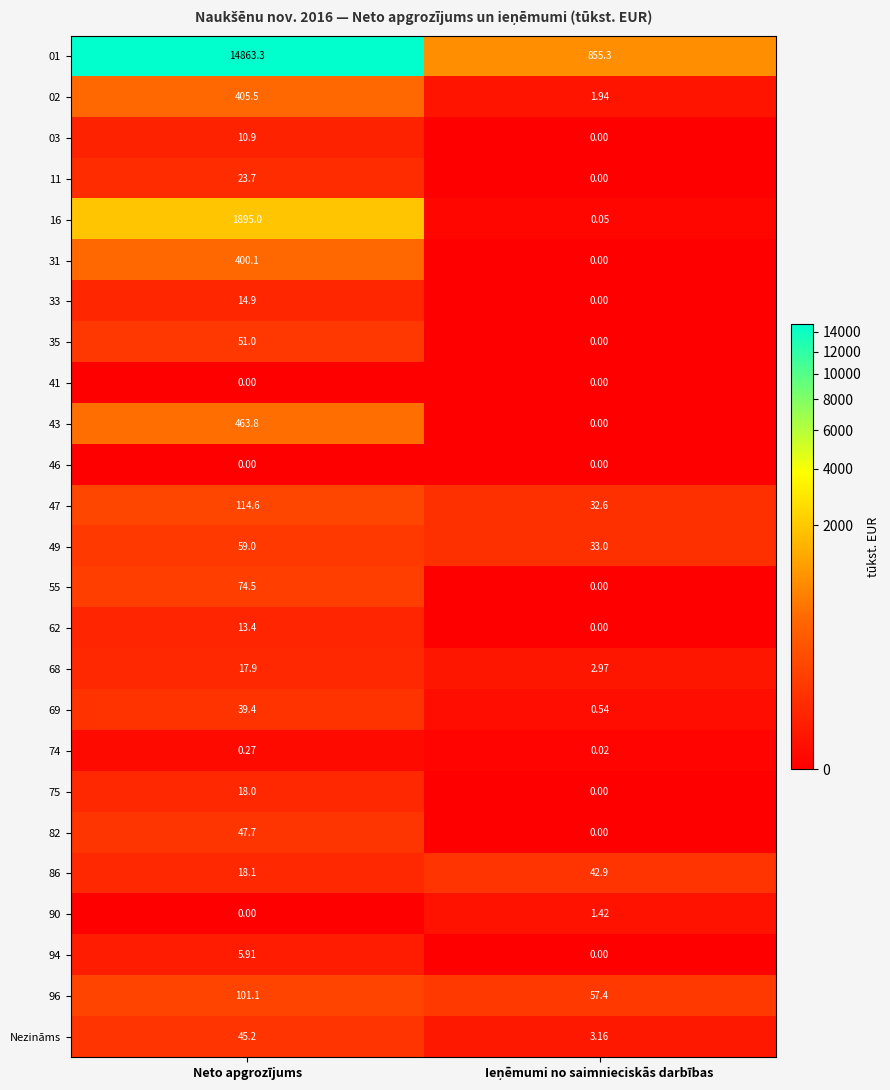

At how many categories does at least one series exceed 3799?

1